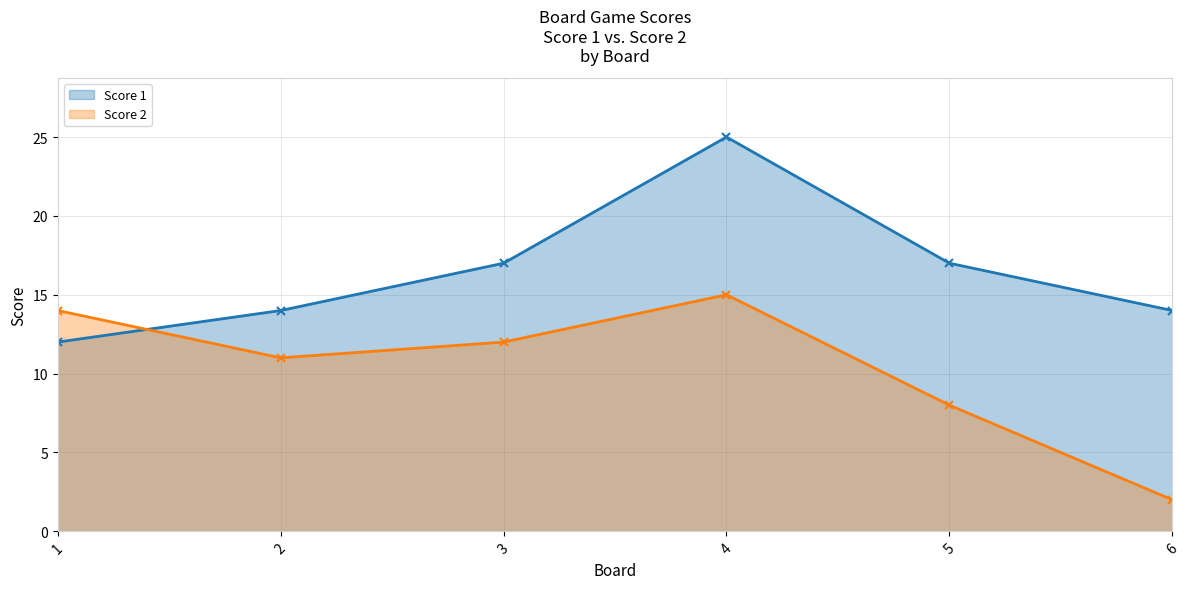

What is the sum of all Score 2 values?

62